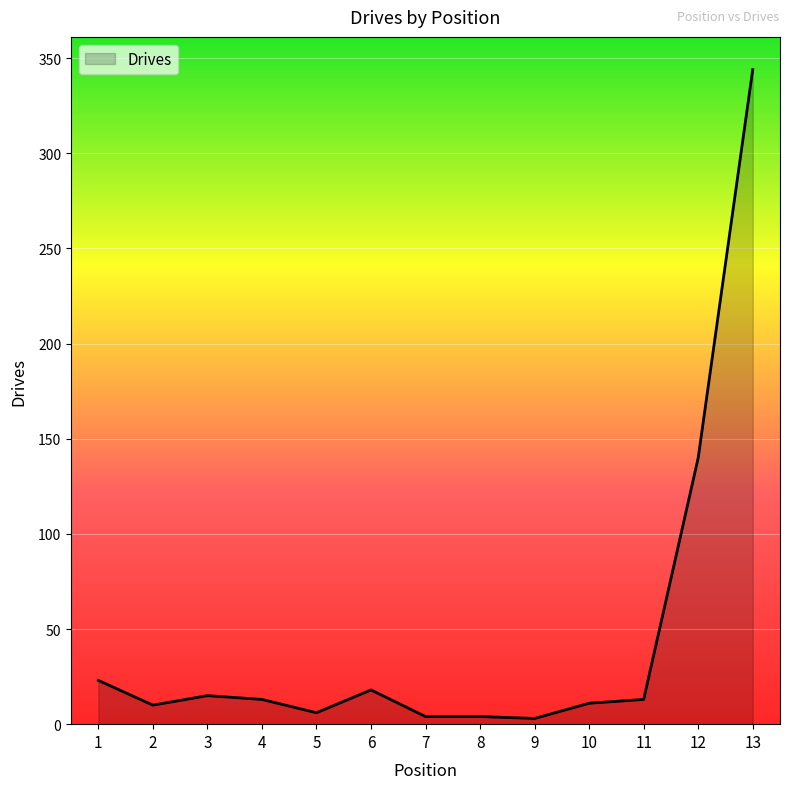

What is the change in value from 6 to 12?

+122